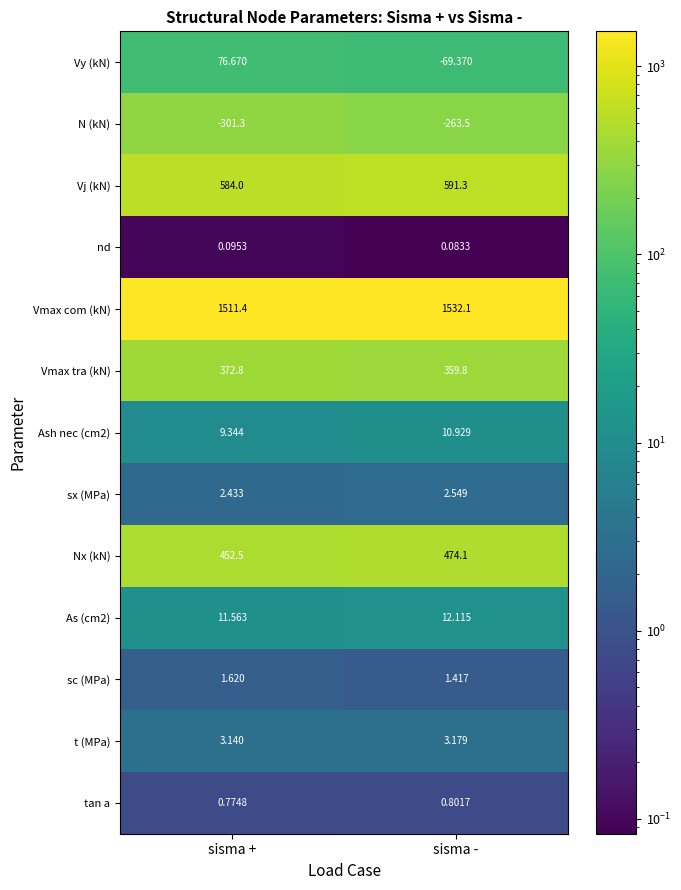

Which series has the largest total across all categories?

Vmax com (kN)